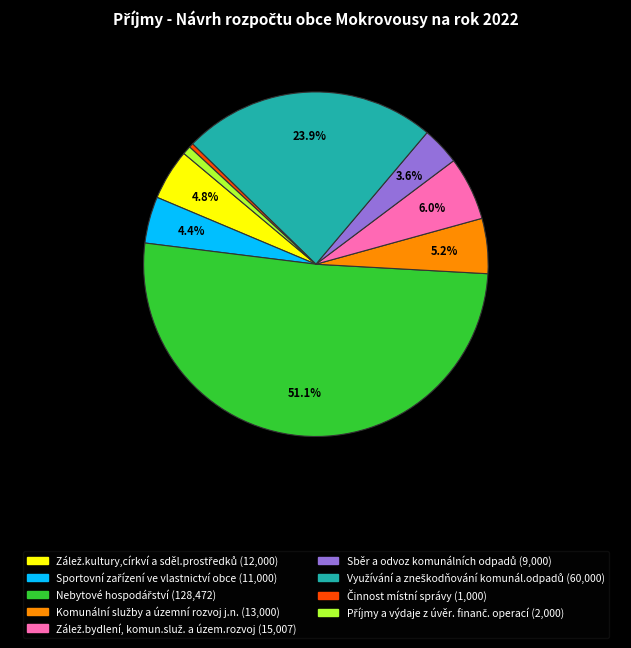

To the nearest percent, what is the difference between the largest and smallest slice percentages?

51%